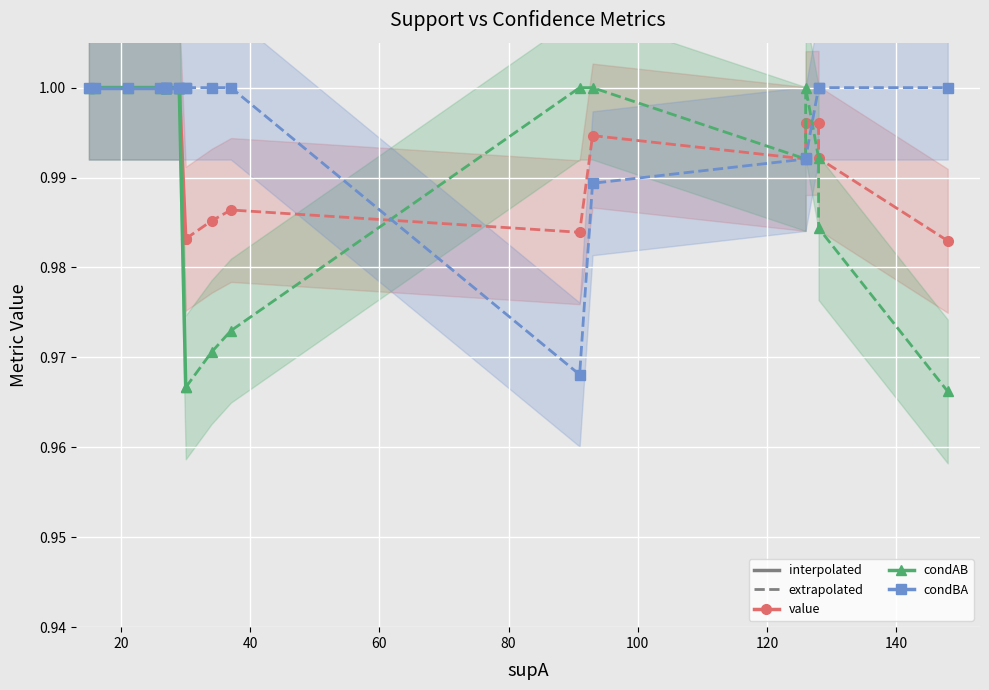

True or false: value and condAB cross at least once.

True